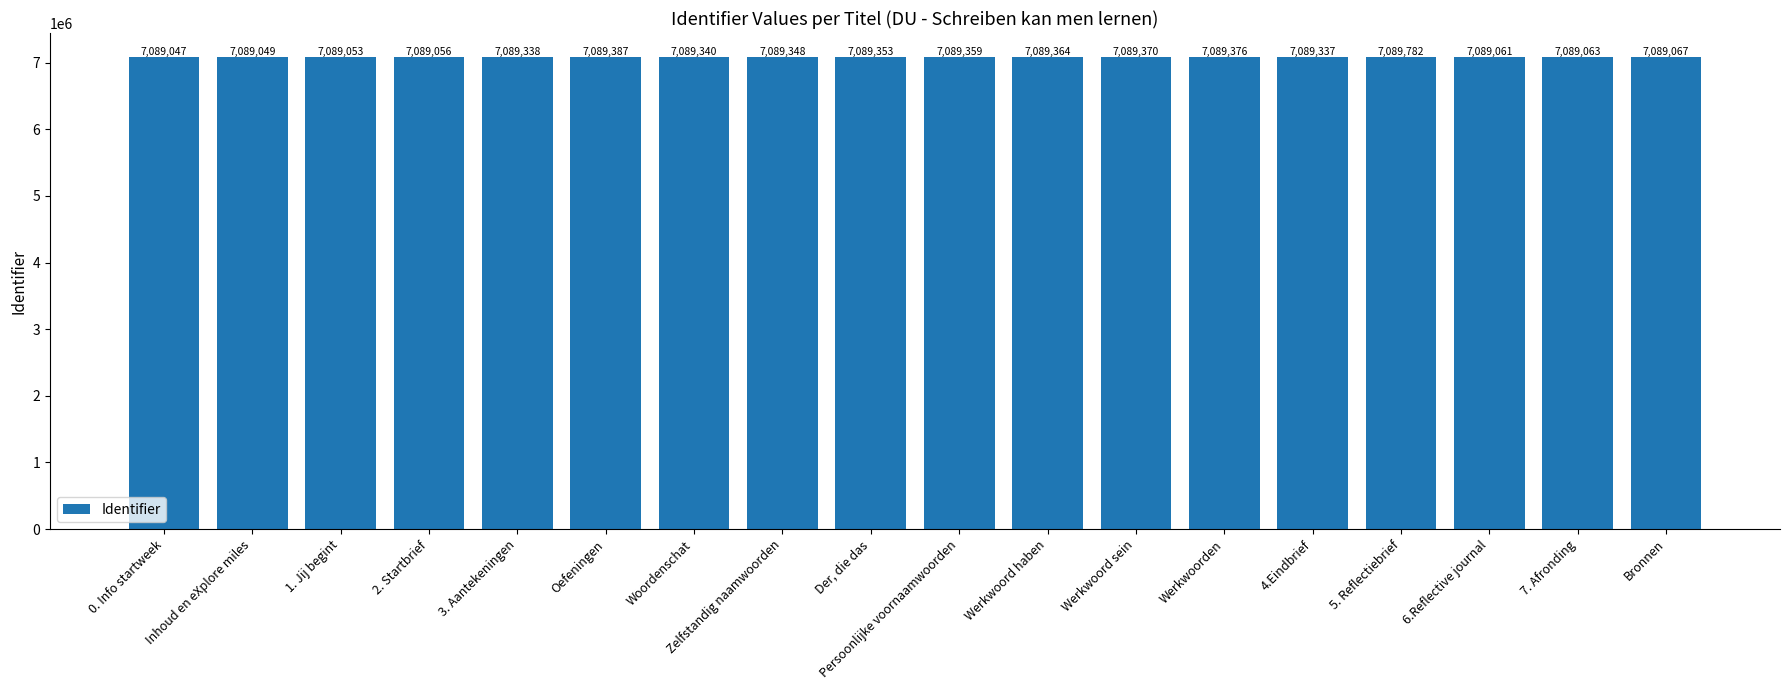

Rank the categories by value from highest to lowest.

5. Reflectiebrief, Oefeningen, Werkwoorden, Werkwoord sein, Werkwoord haben, Persoonlijke voornaamwoorden, Der, die das, Zelfstandig naamwoorden, Woordenschat, 3. Aantekeningen, 4.Eindbrief, Bronnen, 7. Afronding, 6.Reflective journal, 2. Startbrief, 1. Jij begint, Inhoud en eXplore miles, 0. Info startweek